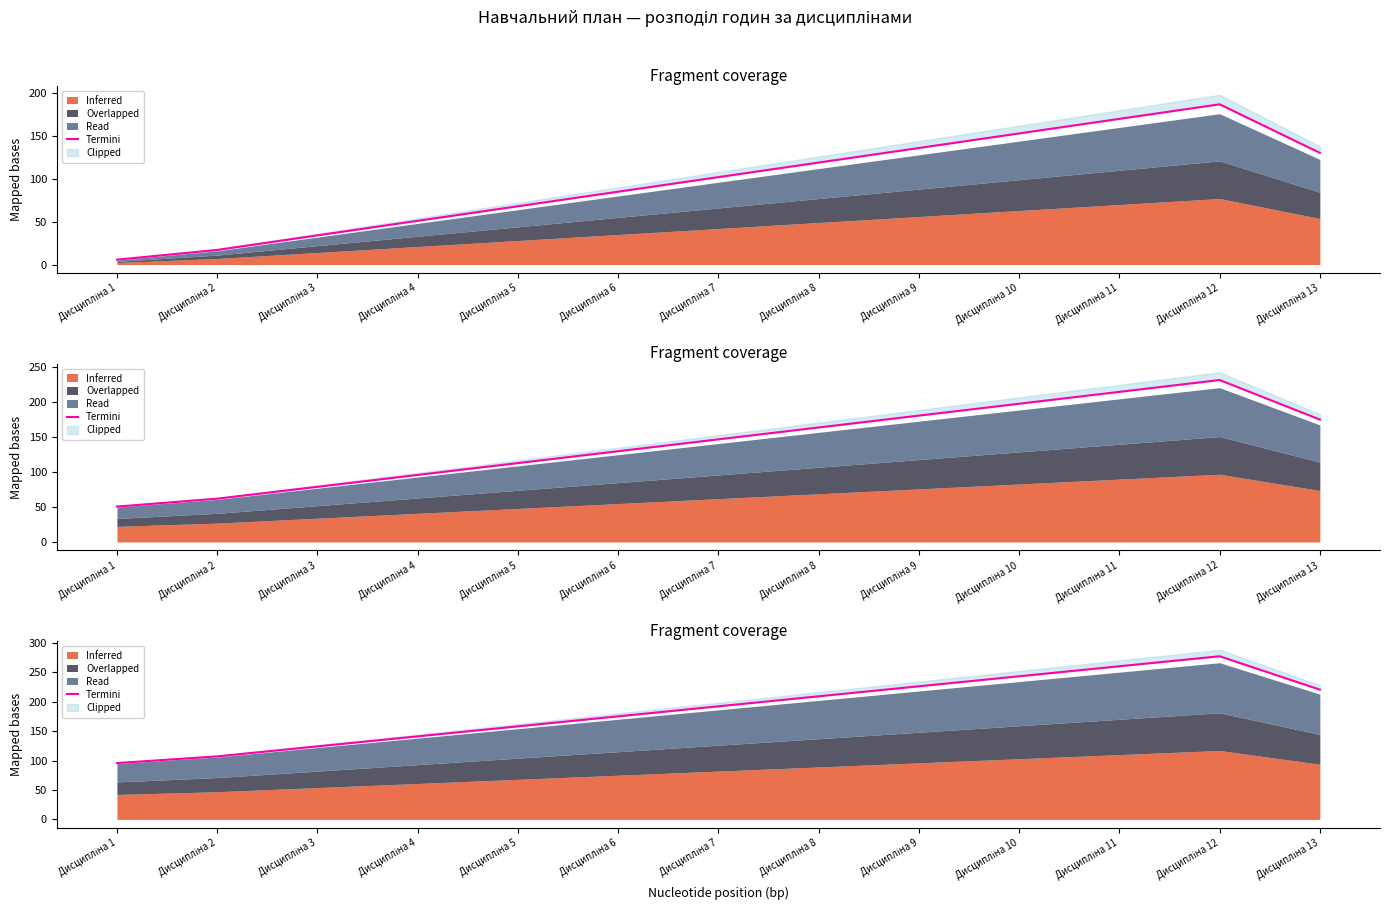

The chart shows a value of 220.3 at Дисципліна 13. True or false?

True